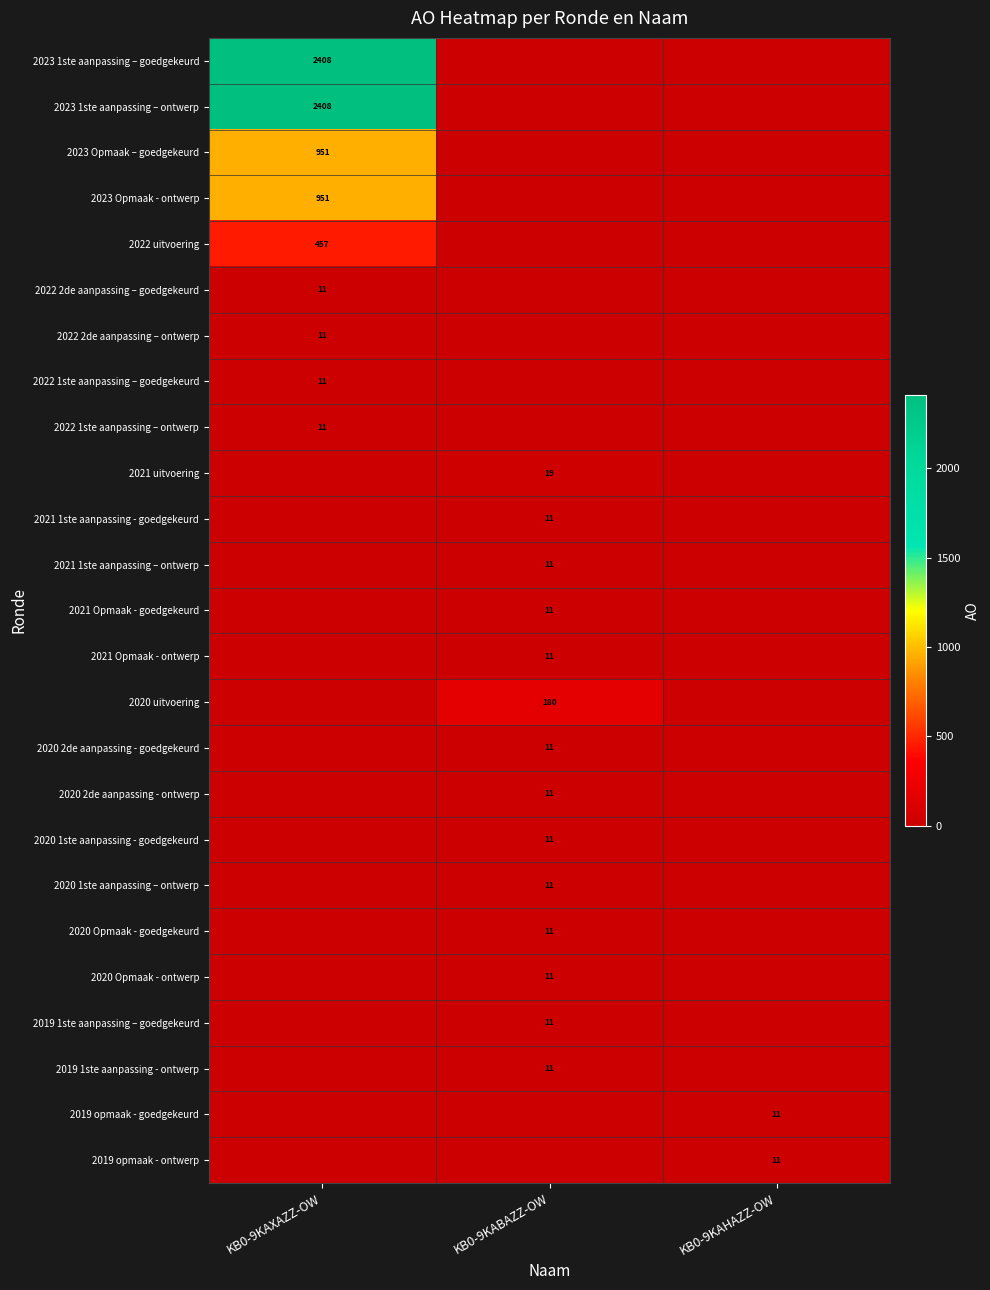

Is it true that 2022 1ste aanpassing – ontwerp equals 11 at KB0-9KAXAZZ-OW?

True